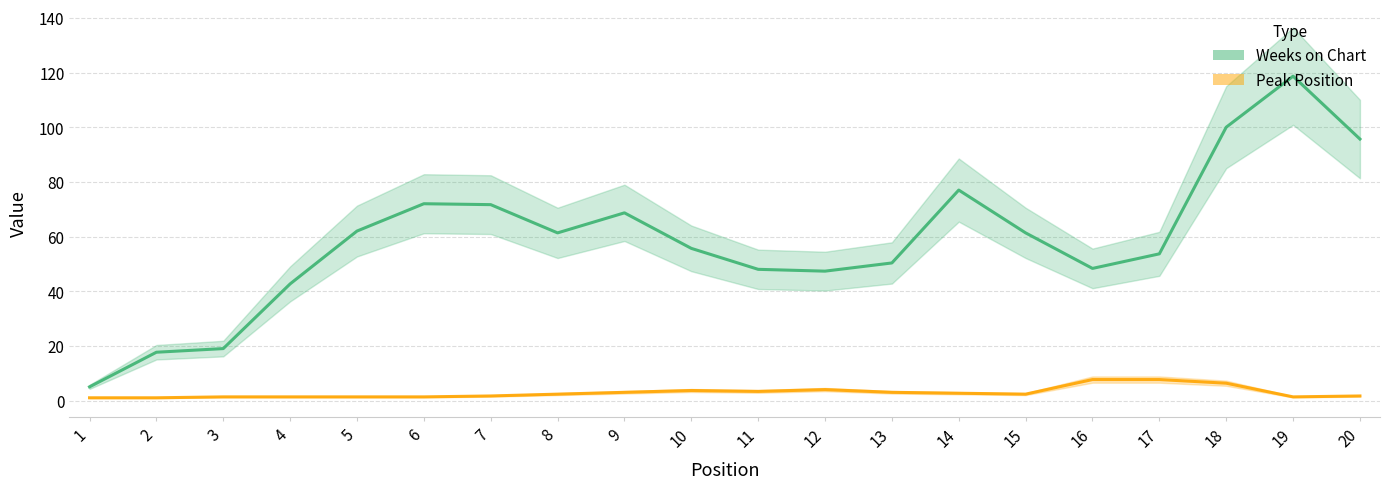

Is it true that Peak Position equals 5.3 at 16?

False